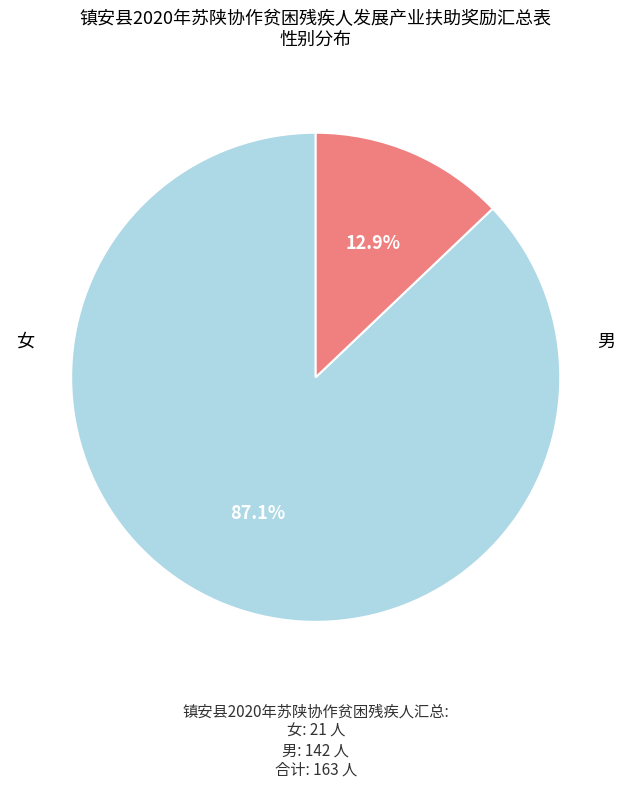

Is there any slice that represents more than half of the pie?

Yes